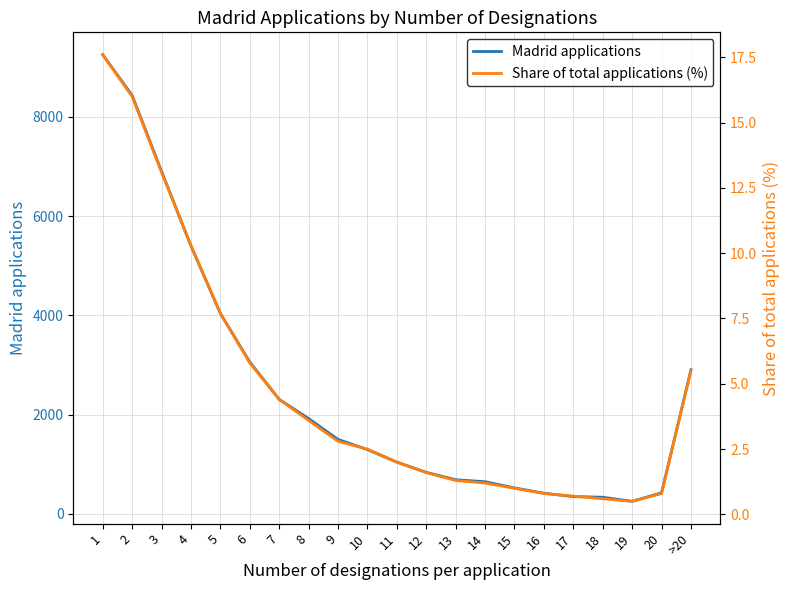

How many interior local valleys does the Share of total applications (%) series have?

1